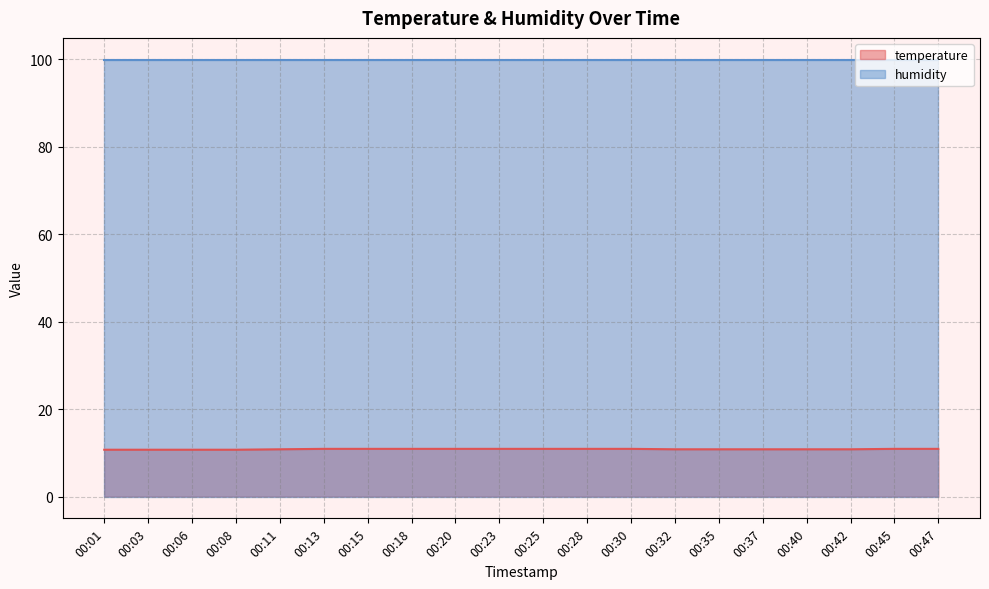

True or false: the data shows 14.7 at 00:23.

False